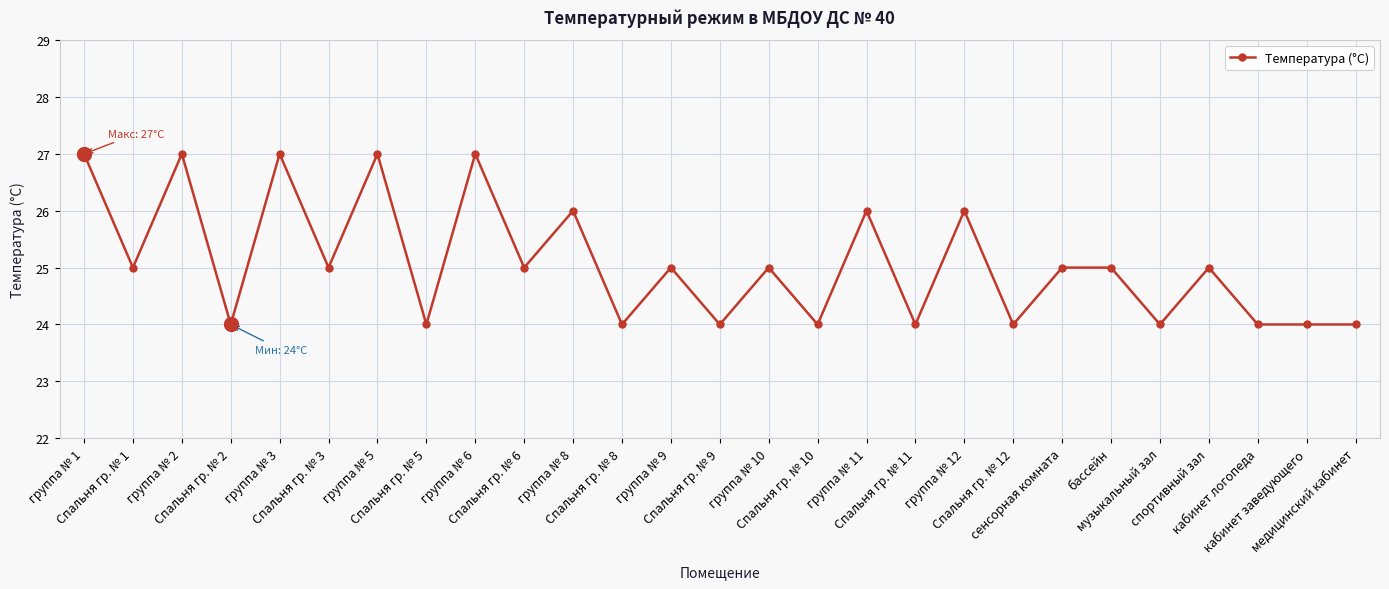

What is the value of the 8th point from the left?

24